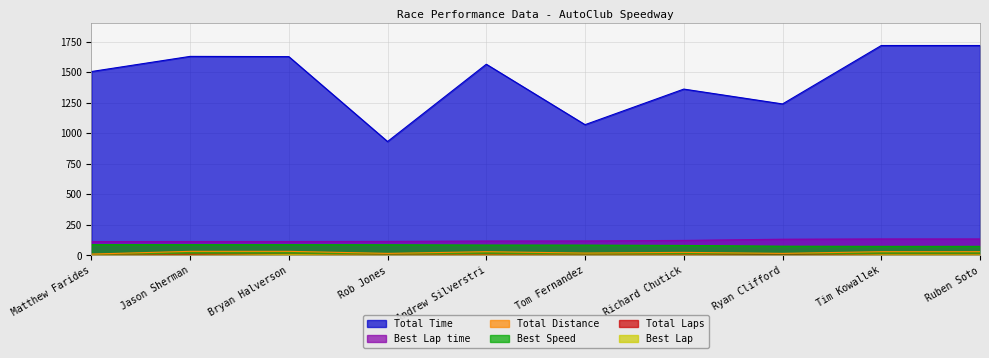

True or false: Best Speed and Total Laps intersect in this chart.

False